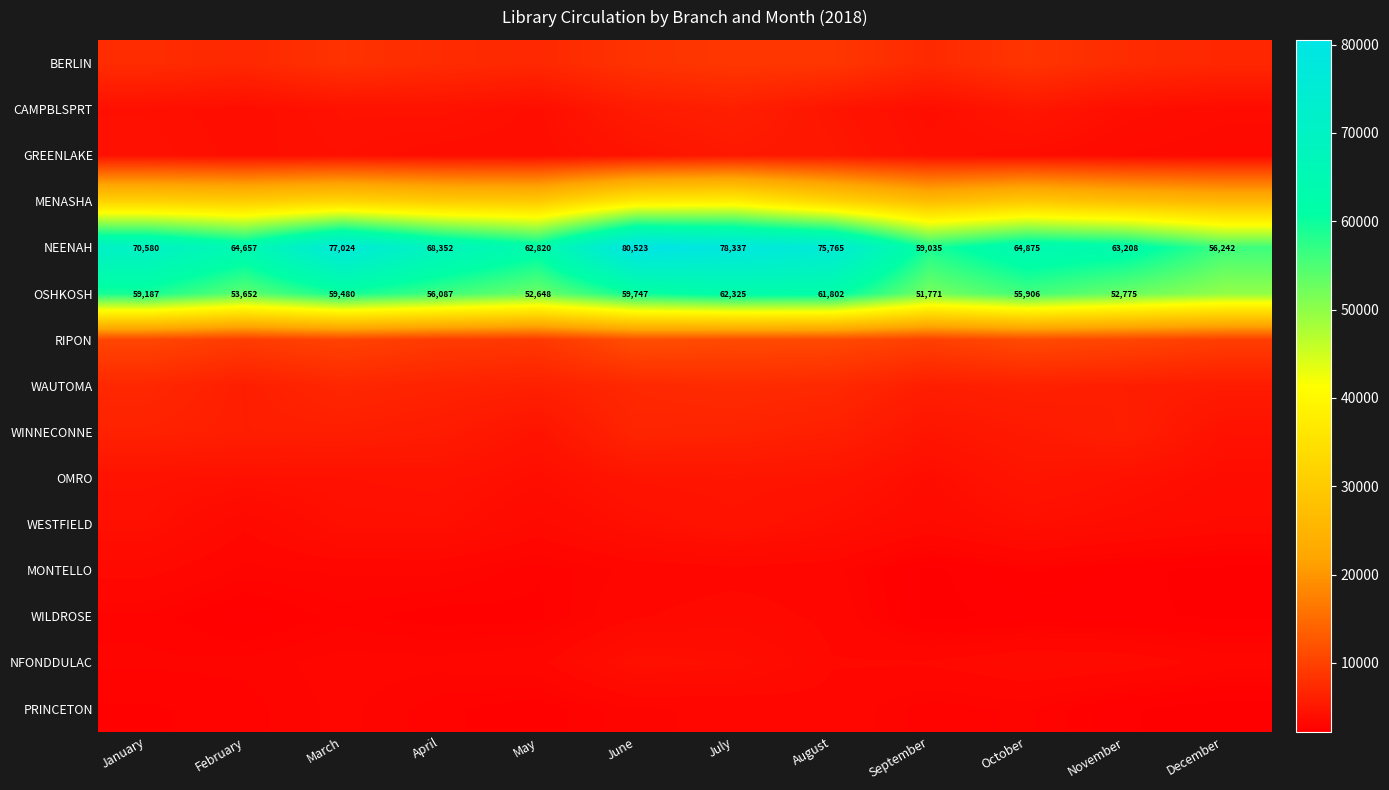

True or false: OSHKOSH has a value of 89256 at June.

False